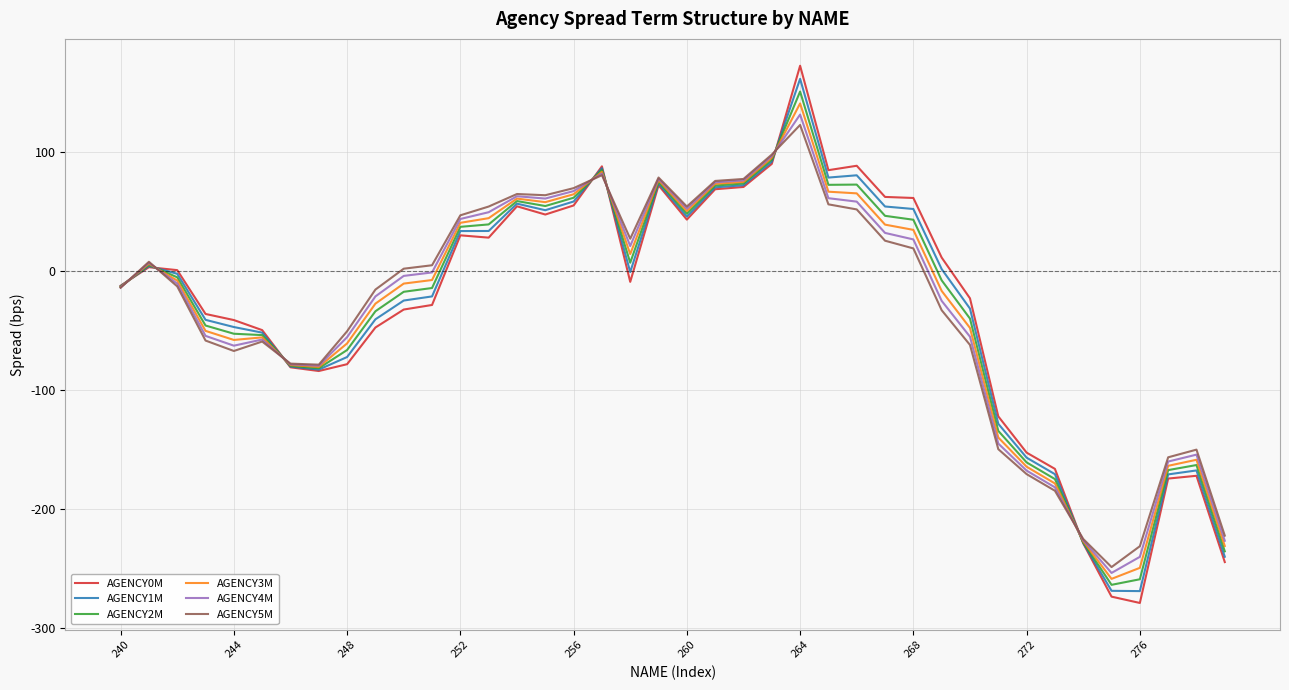

Which series has the largest range (max minus min)?

AGENCY0M